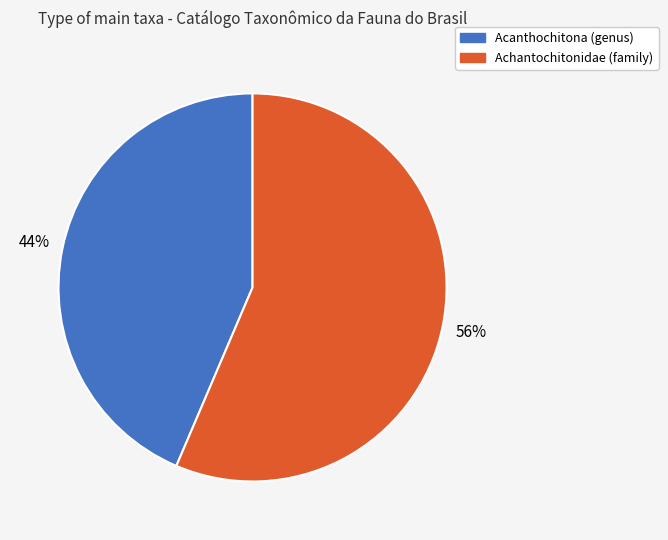

How many segments does this pie chart have?

2